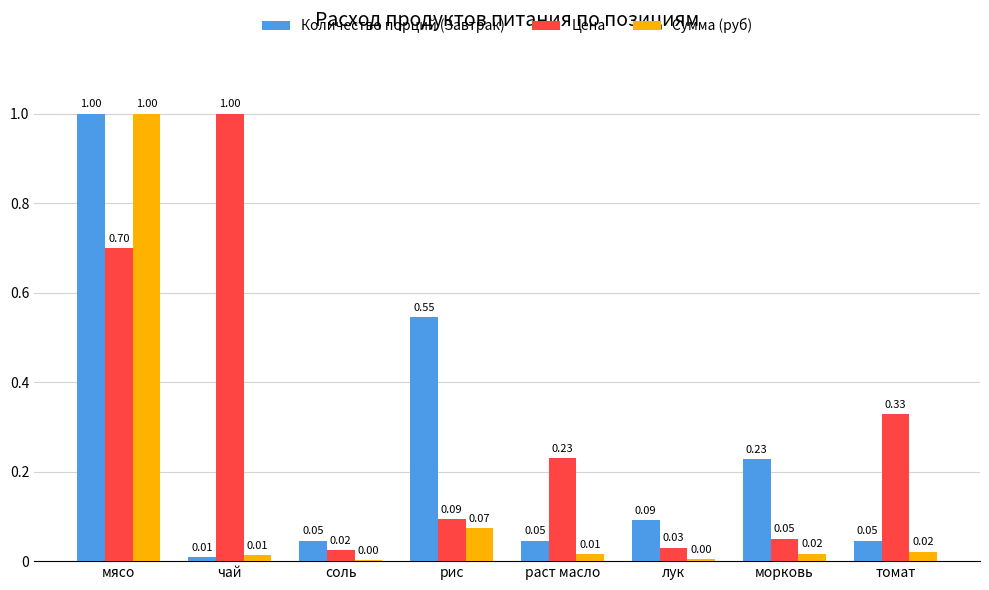

The value of Сумма (руб) at мясо is 0.3. True or false?

False